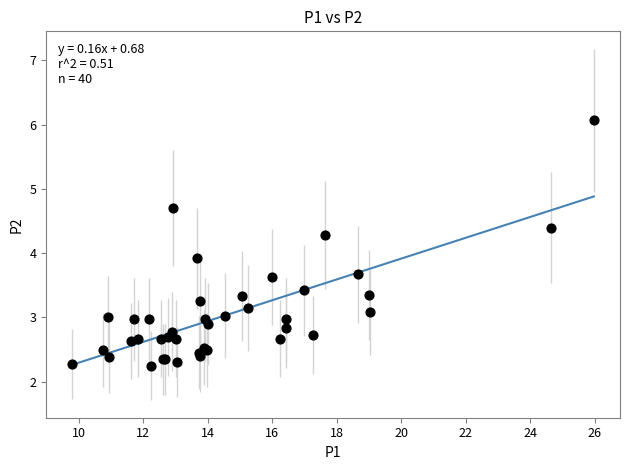

What Y value in the scatter plot is closest to 4?

3.9